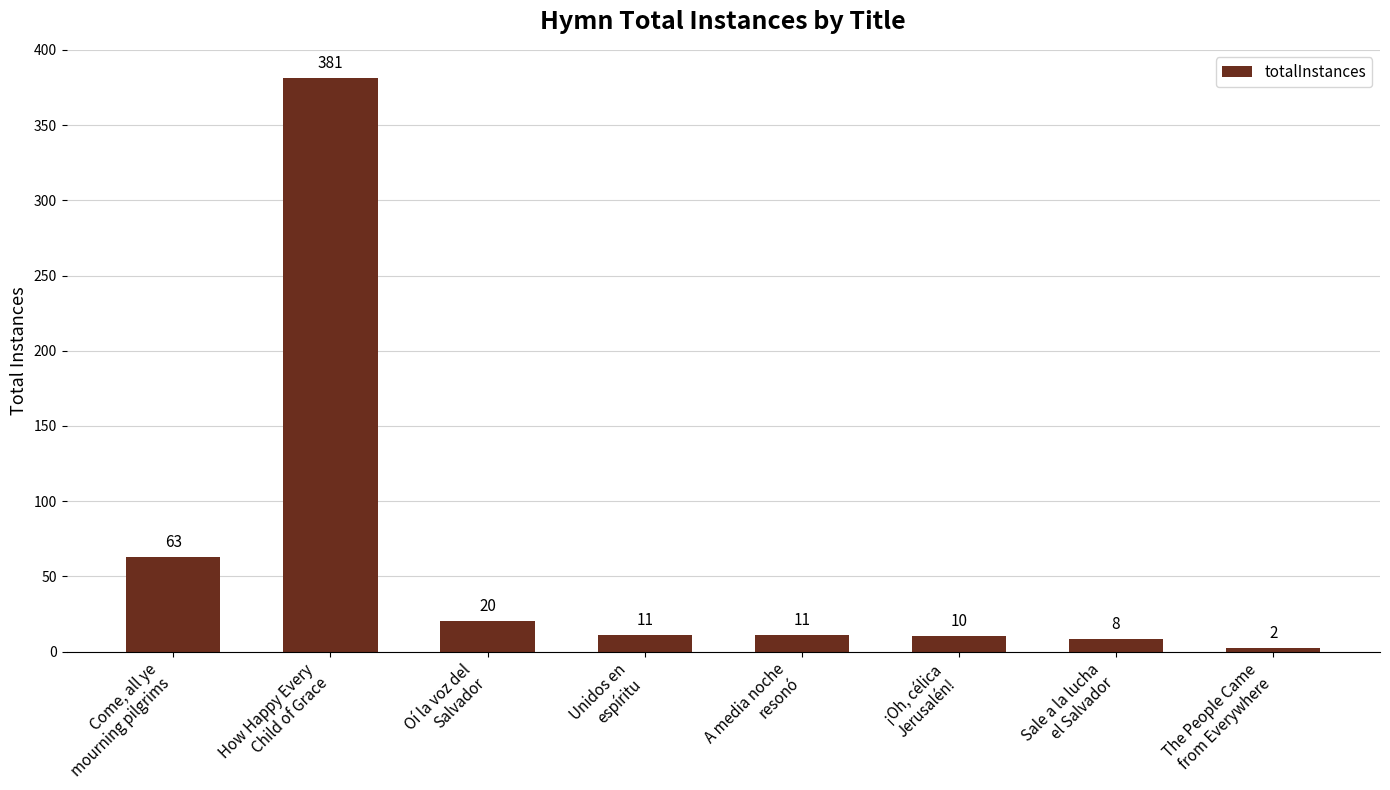

What is the ratio of the value at Come, all ye
mourning pilgrims to the value at ¡Oh, célica
Jerusalén!?

6.3